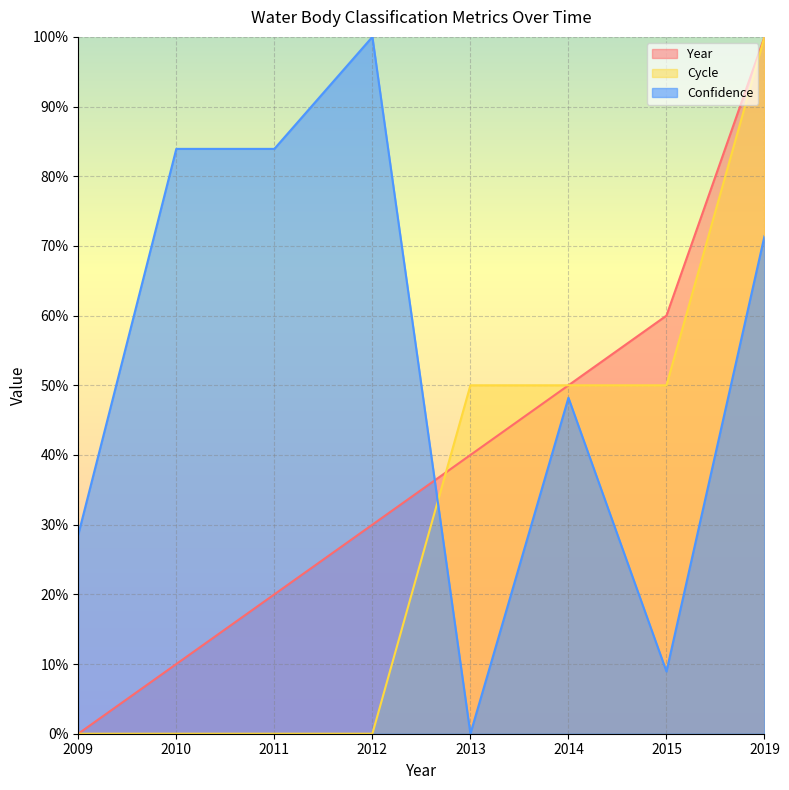

Which series has the largest total across all categories?

Confidence